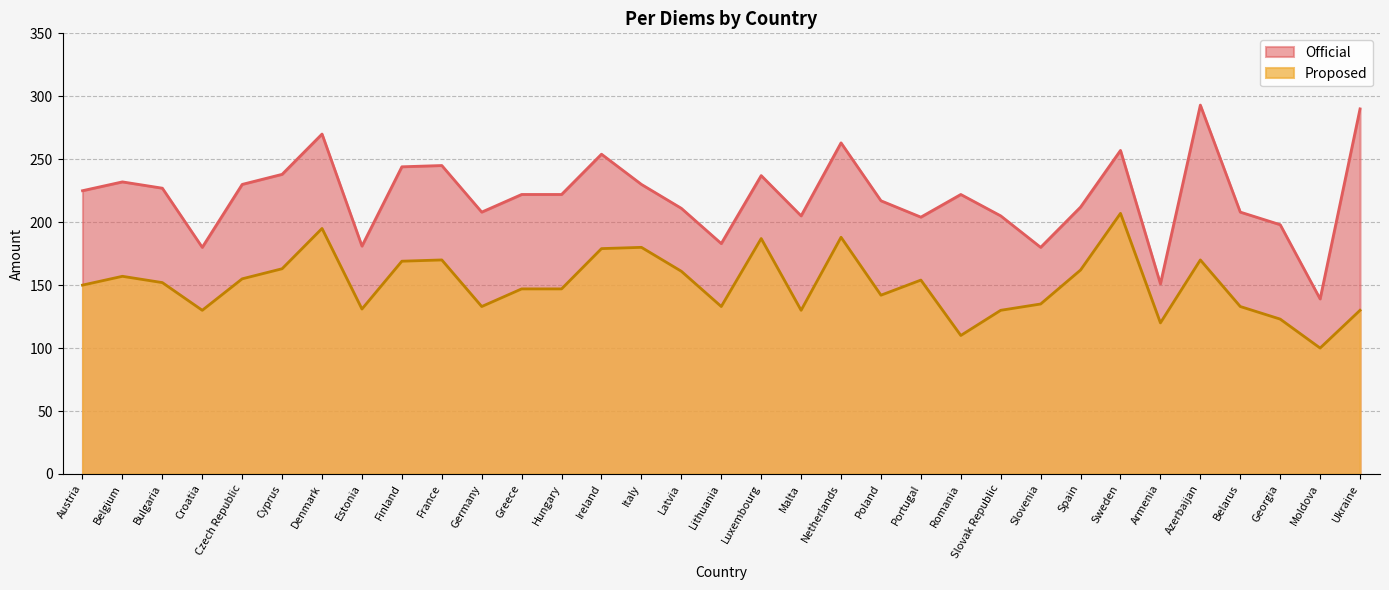

How many values in the Official series are below 222?

15